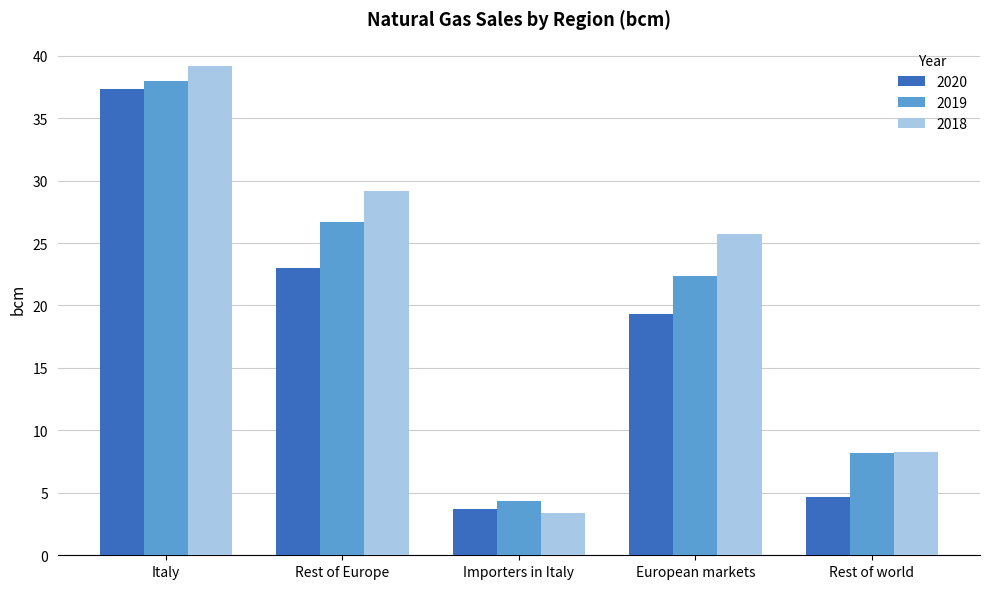

Is it true that 2018 equals 39.2 at Italy?

True